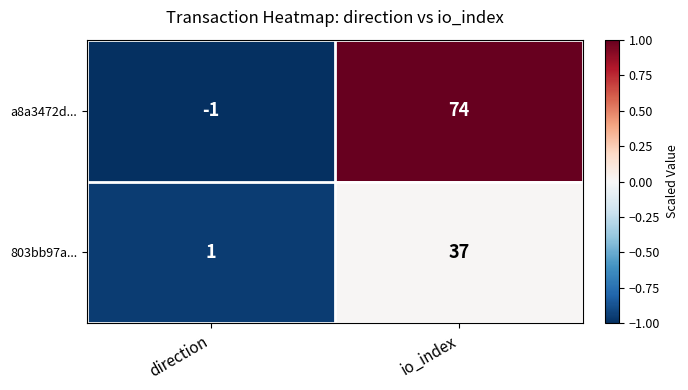

What is the total value across all series at direction?

0